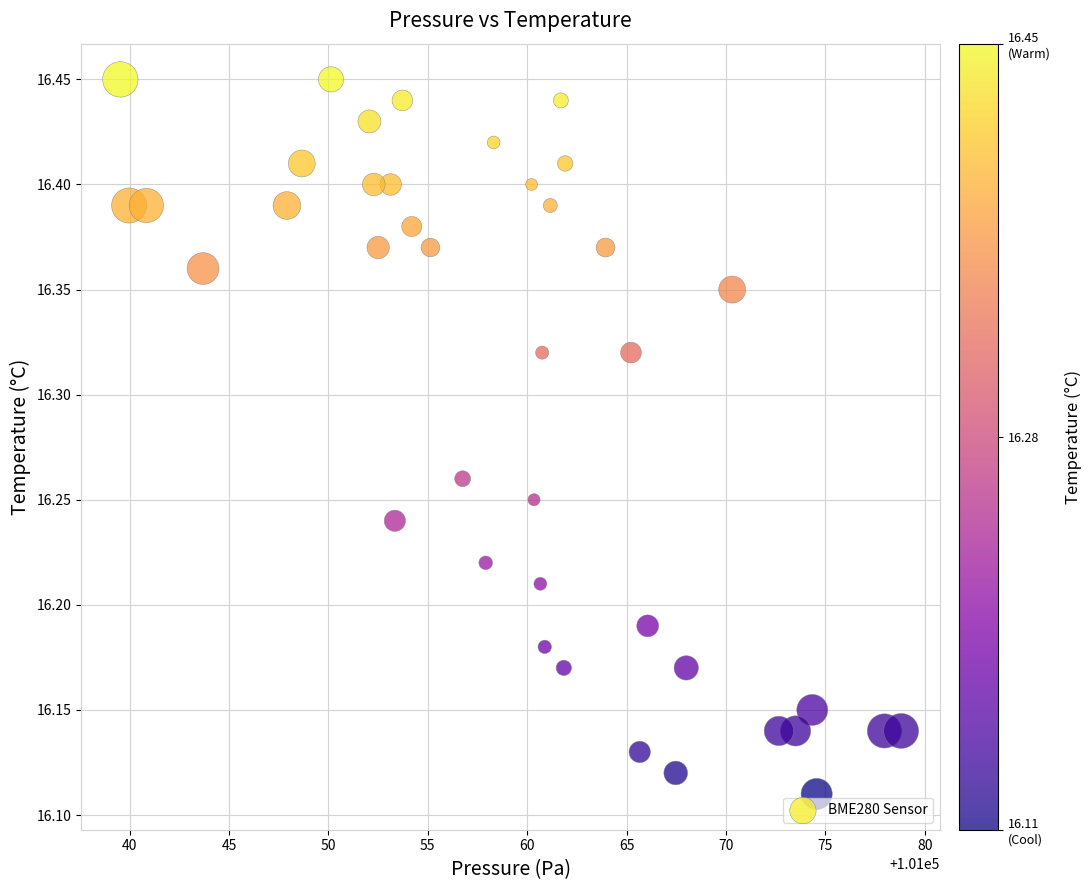

What is the range of X values (max minus min)?

39.3